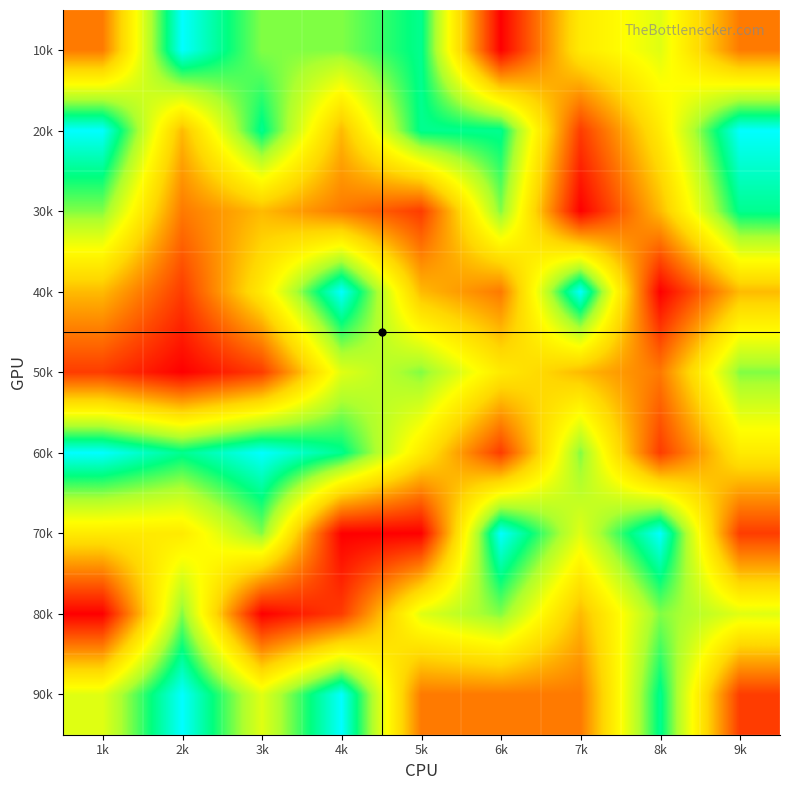

What is the maximum value shown in the chart?

9